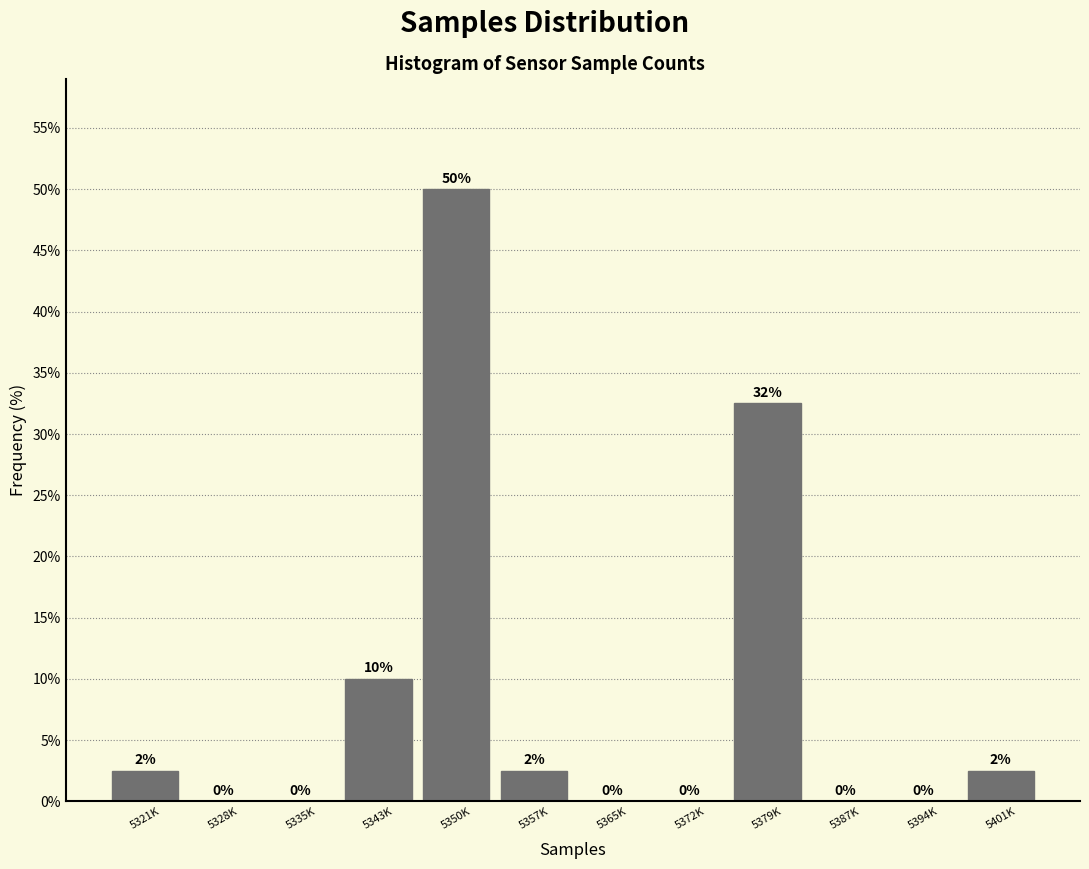

At which label is the value closest to 25?

5379K